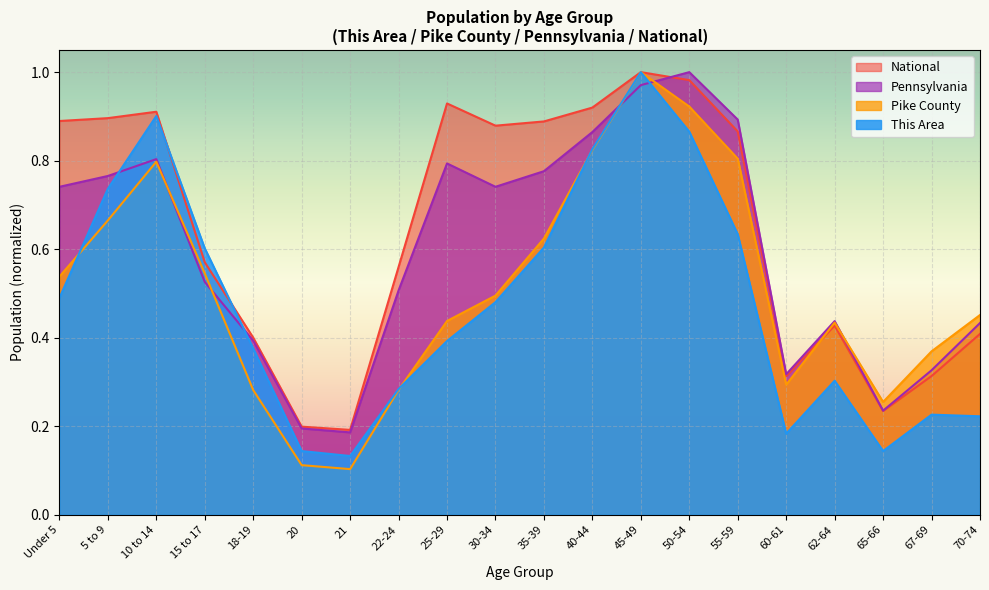

Which series has the widest spread of values?

Pike County